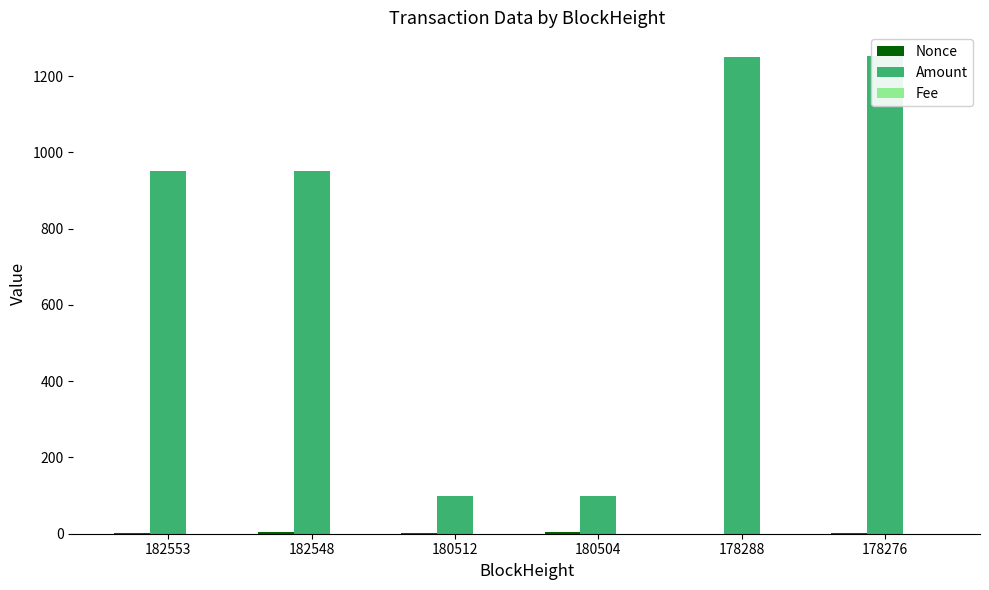

What is the spread (max minus min) of values at 180504?

100.0